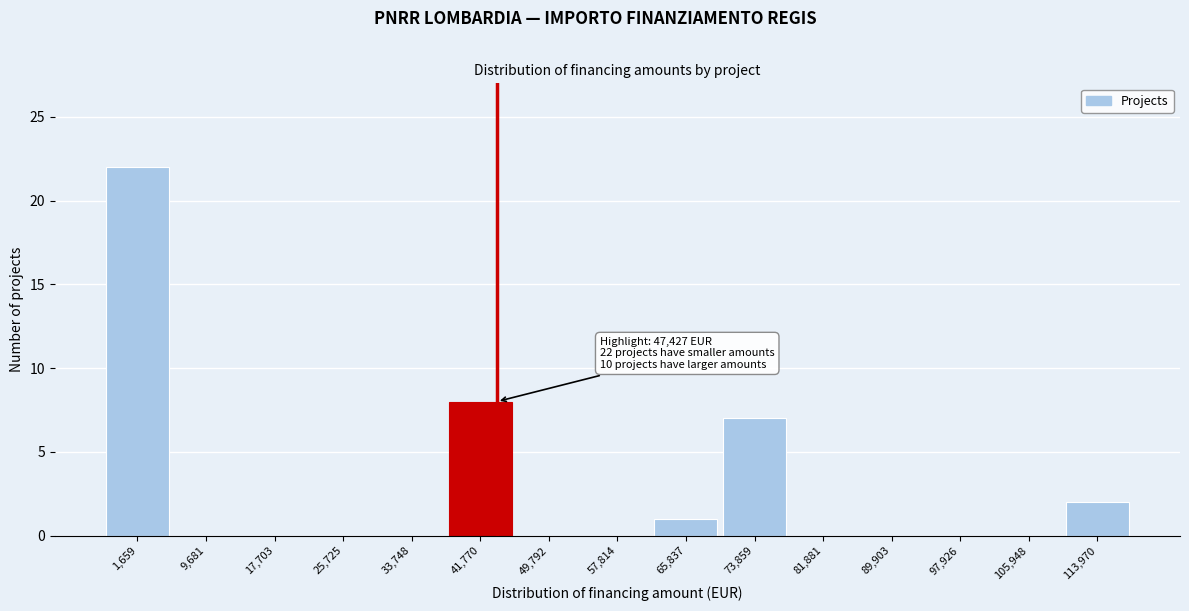

Reading left to right, extract all data points from this chart.

1,659=22	9,681=0	17,703=0	25,725=0	33,748=0	41,770=8	49,792=0	57,814=0	65,837=1	73,859=7	81,881=0	89,903=0	97,926=0	105,948=0	113,970=2